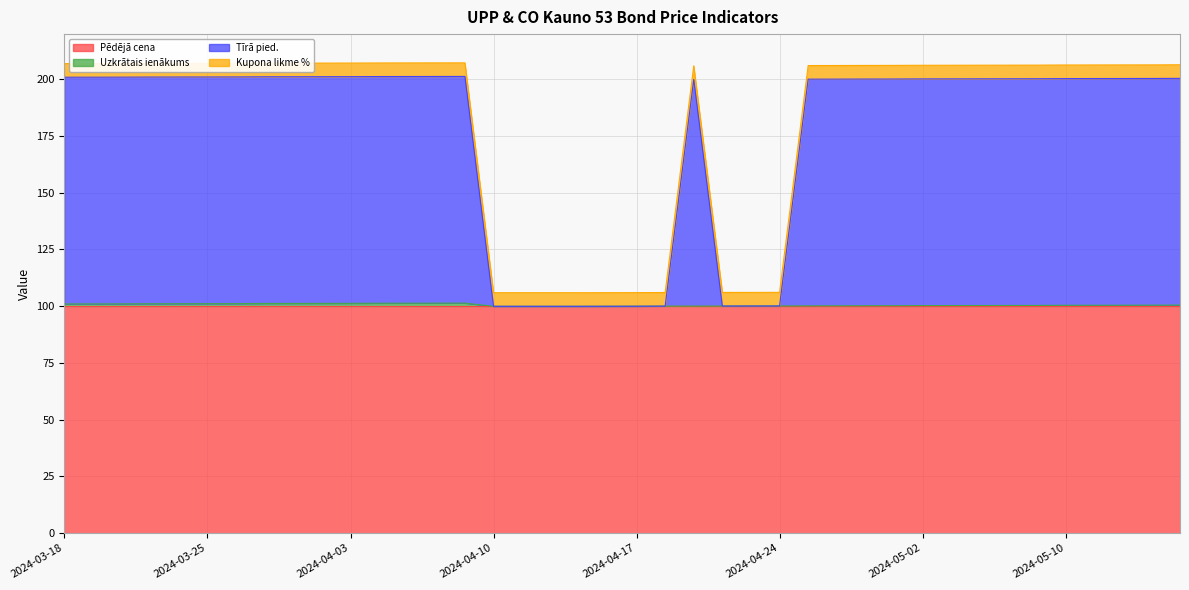

The Uzkrātais ienākums series shows 100.4 at 2024-05-10. True or false?

True